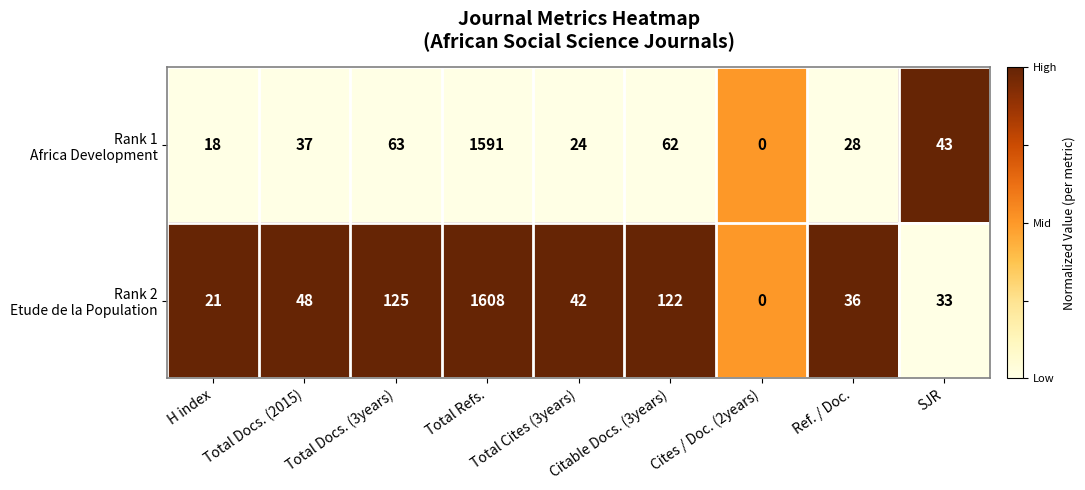

What is the difference between the highest and lowest values at Total Cites (3years)?

18